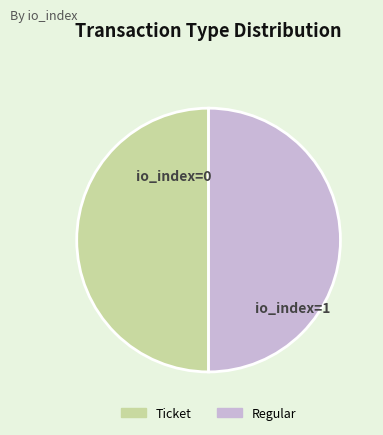

What is the ratio of the value at Ticket to the value at Regular?

1.0